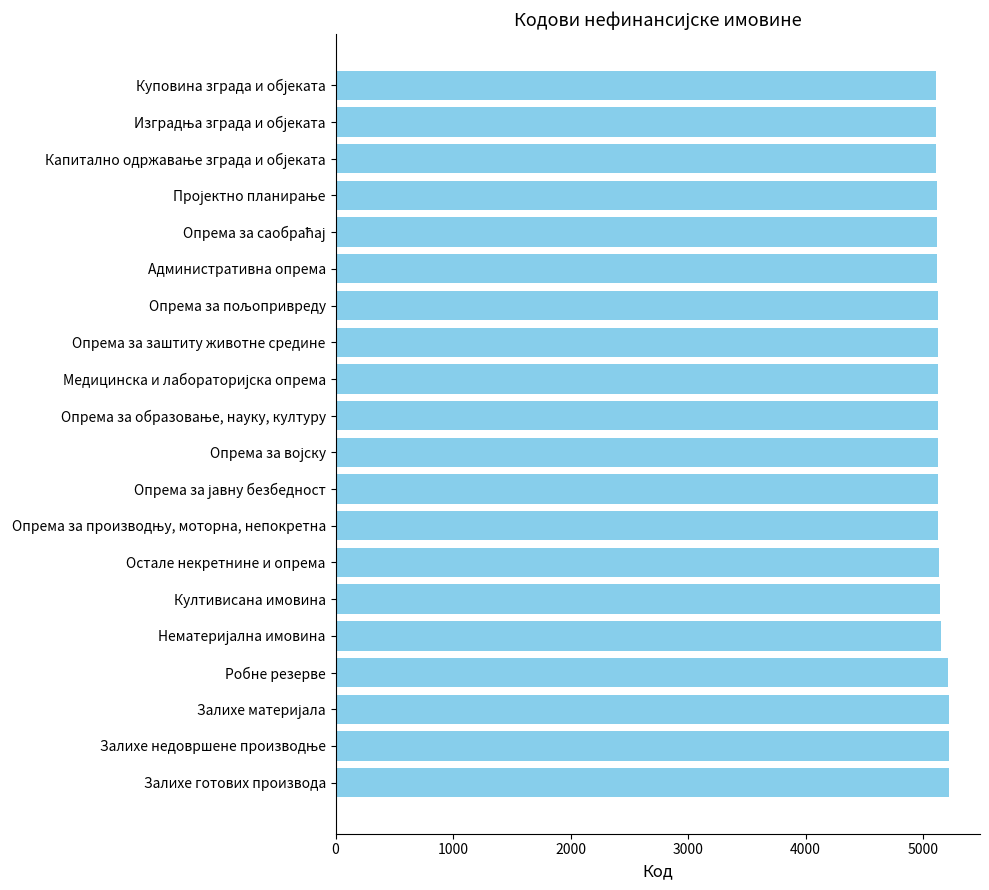

What is the approximate value at Залихе готових производа?

5223